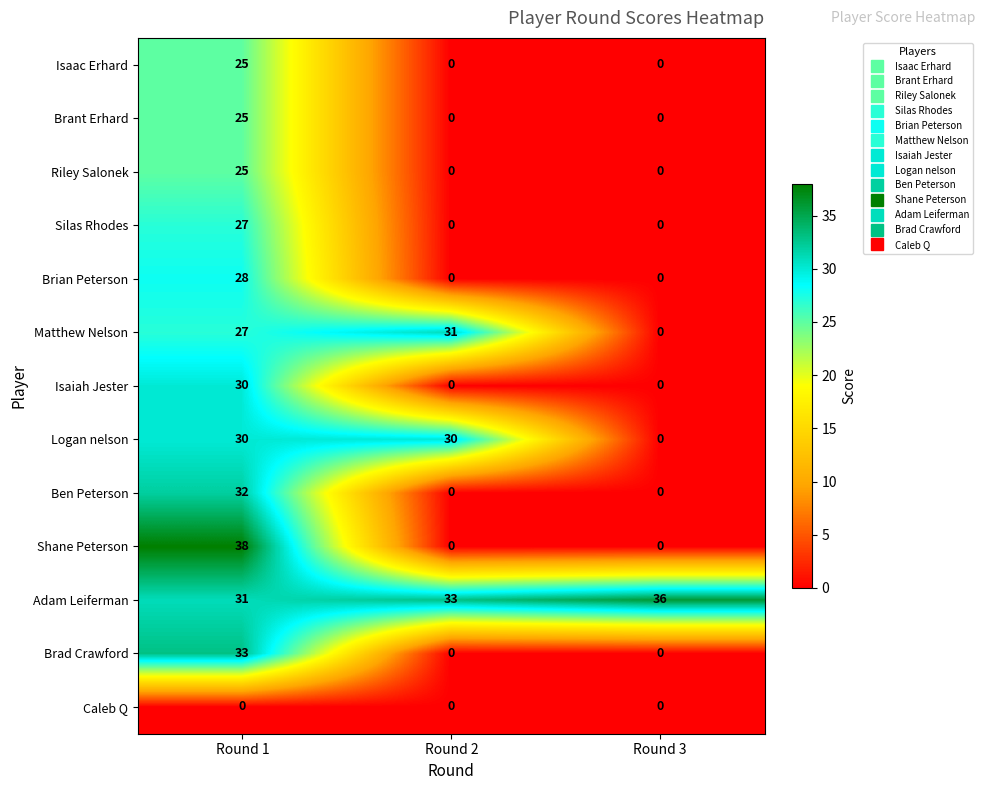

How many distinct data groups are displayed?

13